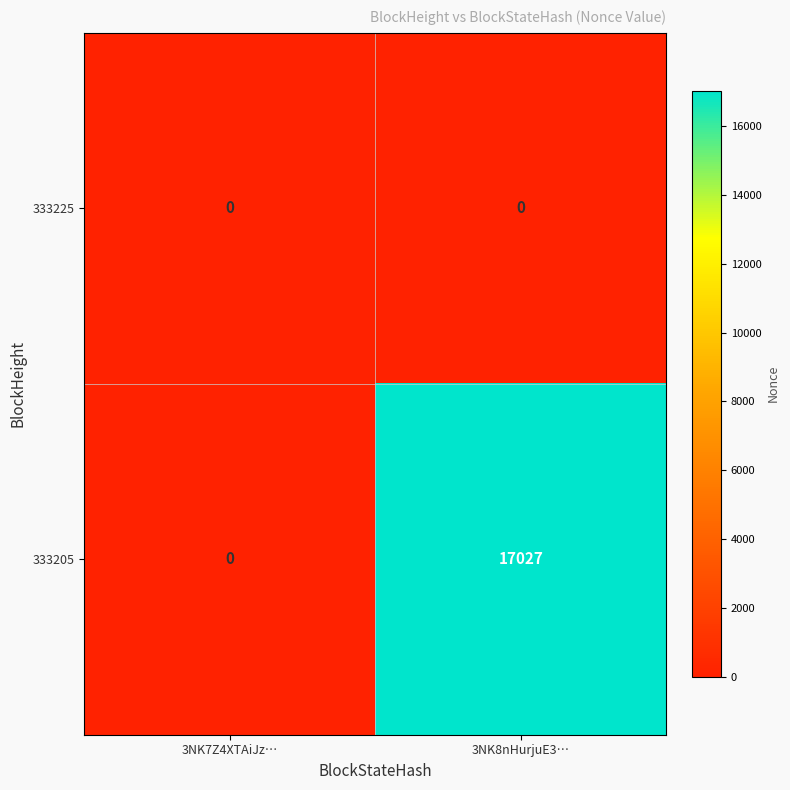

Between 3NK7Z4XTAiJz… and 3NK8nHurjuE3…, which series saw the biggest shift?

333205